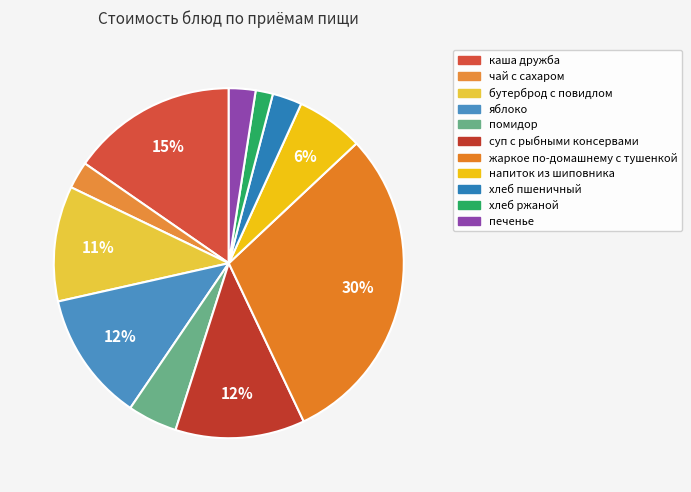

How many segments does this pie chart have?

11